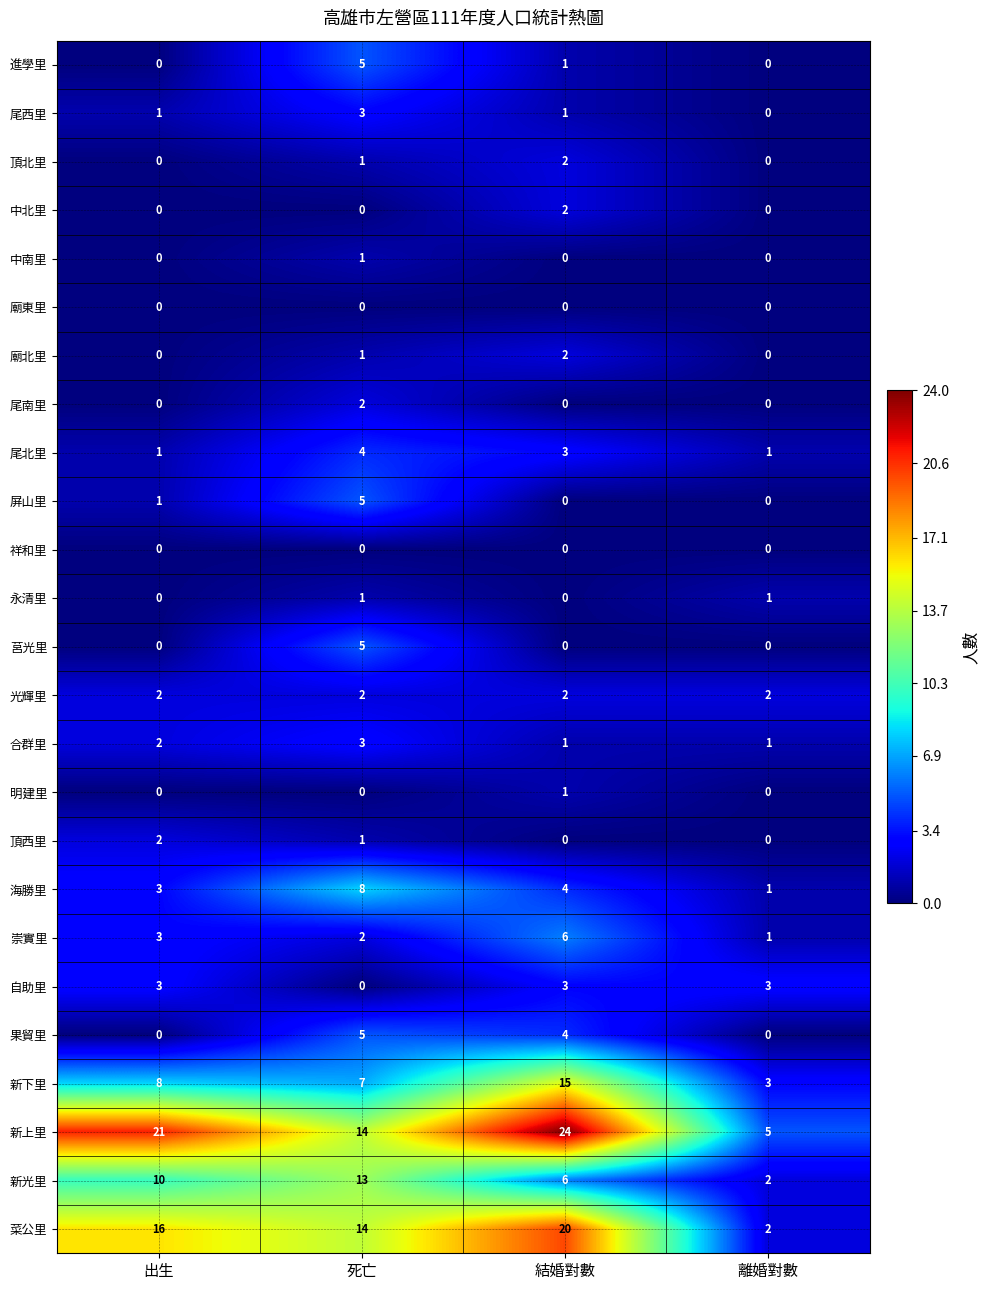

Is it true that 新光里 equals 6 at 結婚對數?

True